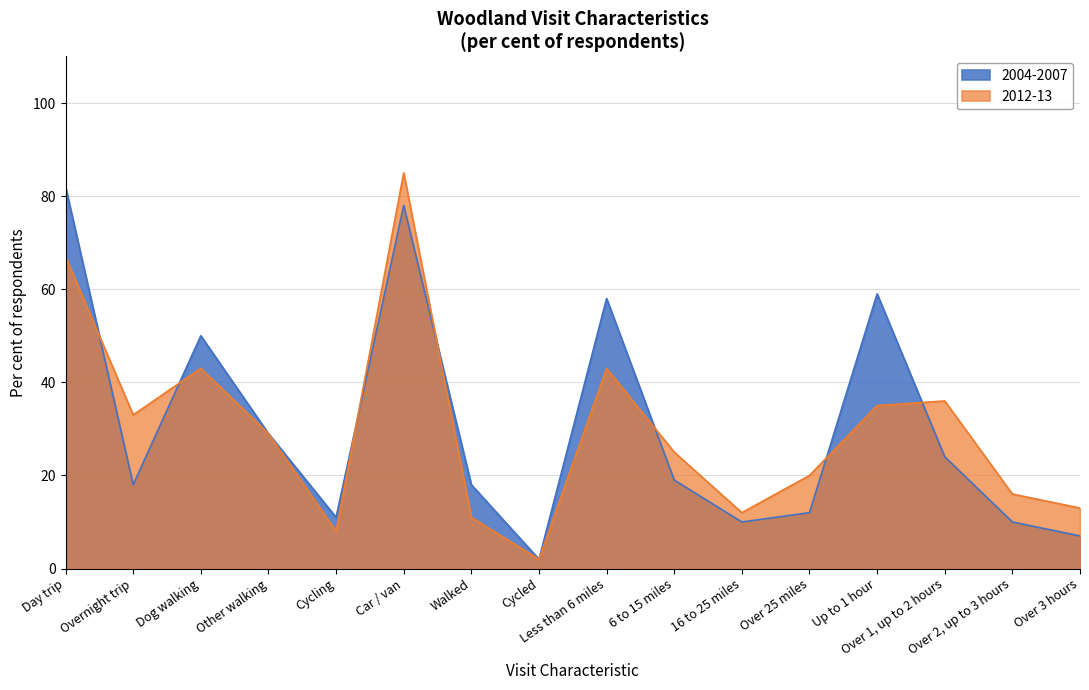

How many intersections are there between 2004-2007 and 2012-13?

7